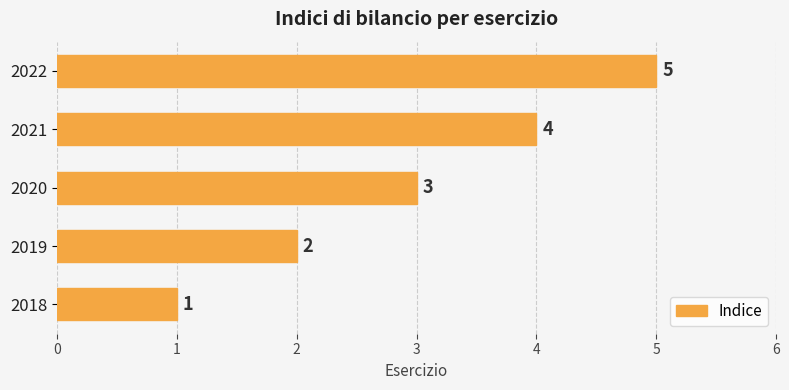

At which label is the value closest to 3?

2020